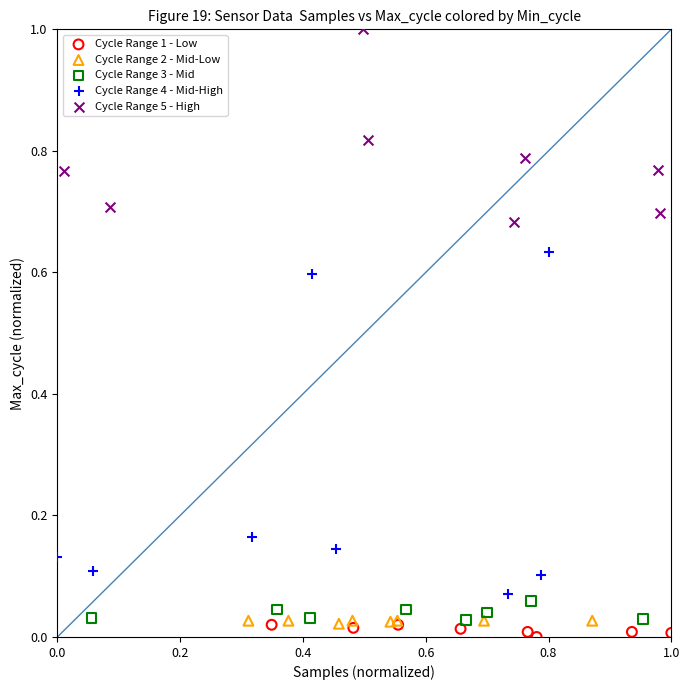

Which series contains the highest Y value?

Cycle Range 5 - High